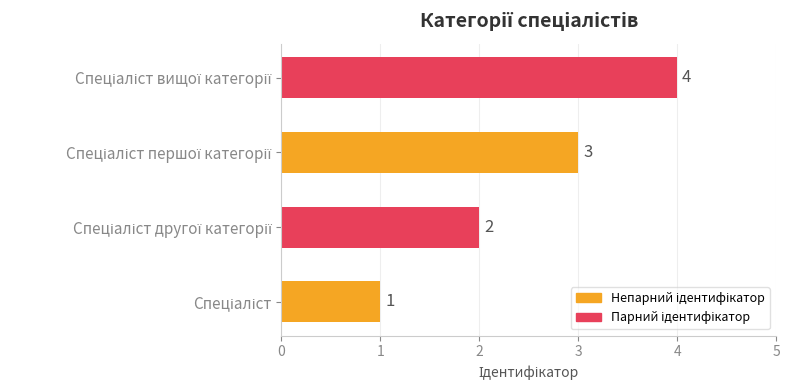

Count the values in the range 2 to 4.

3